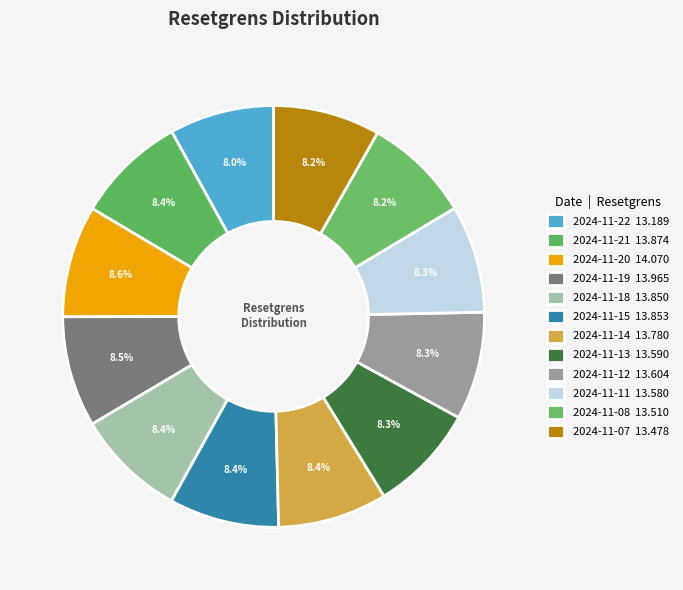

How many segments does this pie chart have?

12